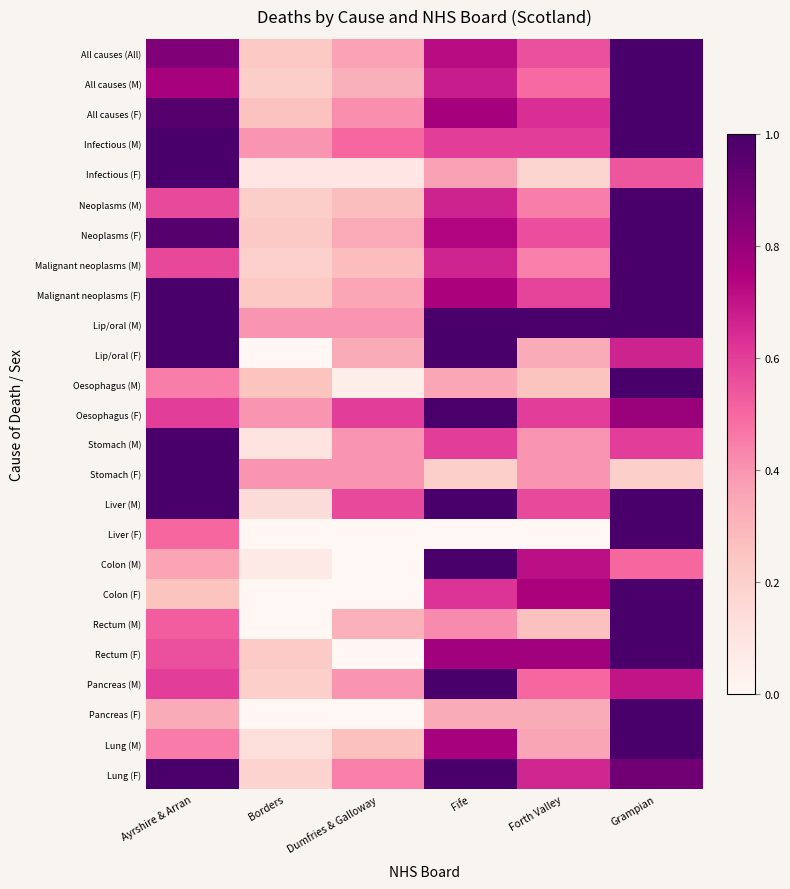

At which category is the sum across all series the highest?

Grampian